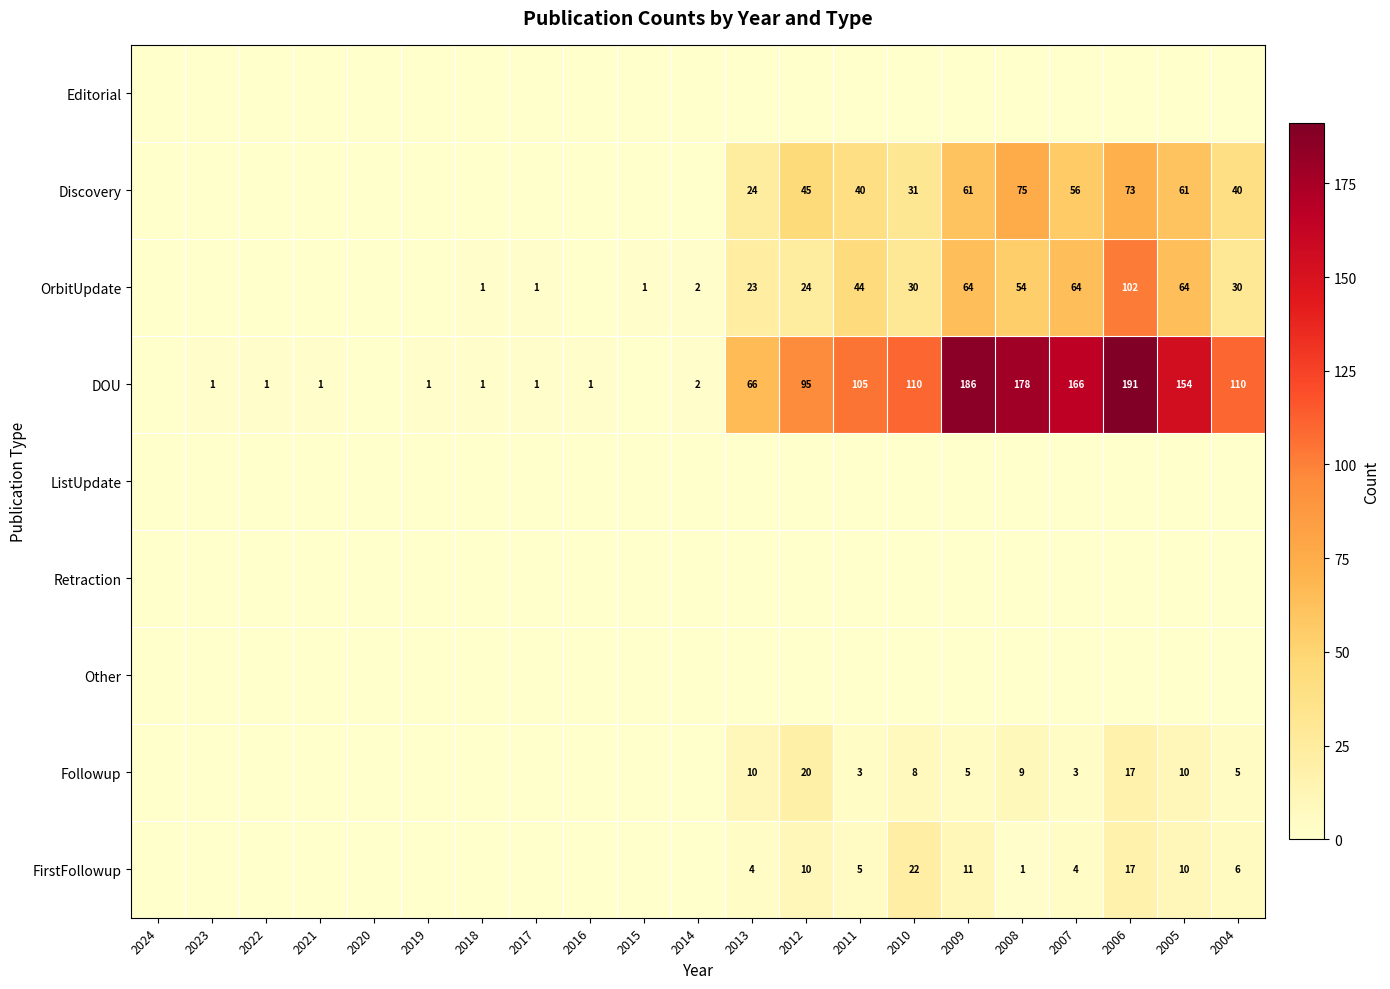

The value of Followup at 2005 is 18. True or false?

False